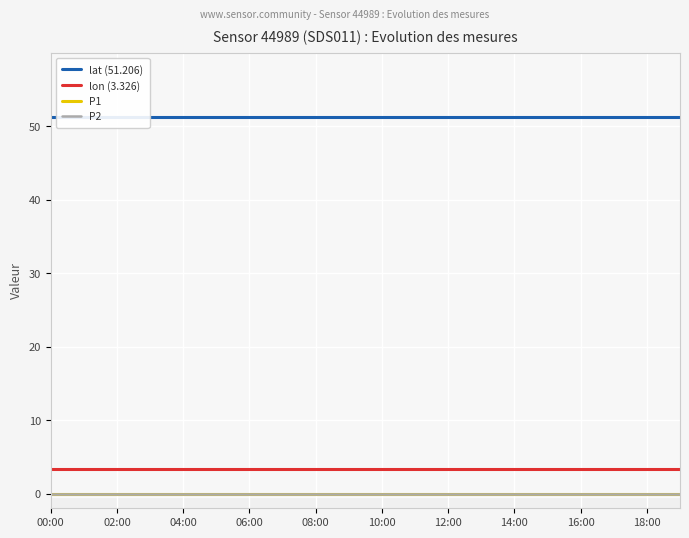

Where is lat nearest to the value 51?

00:00